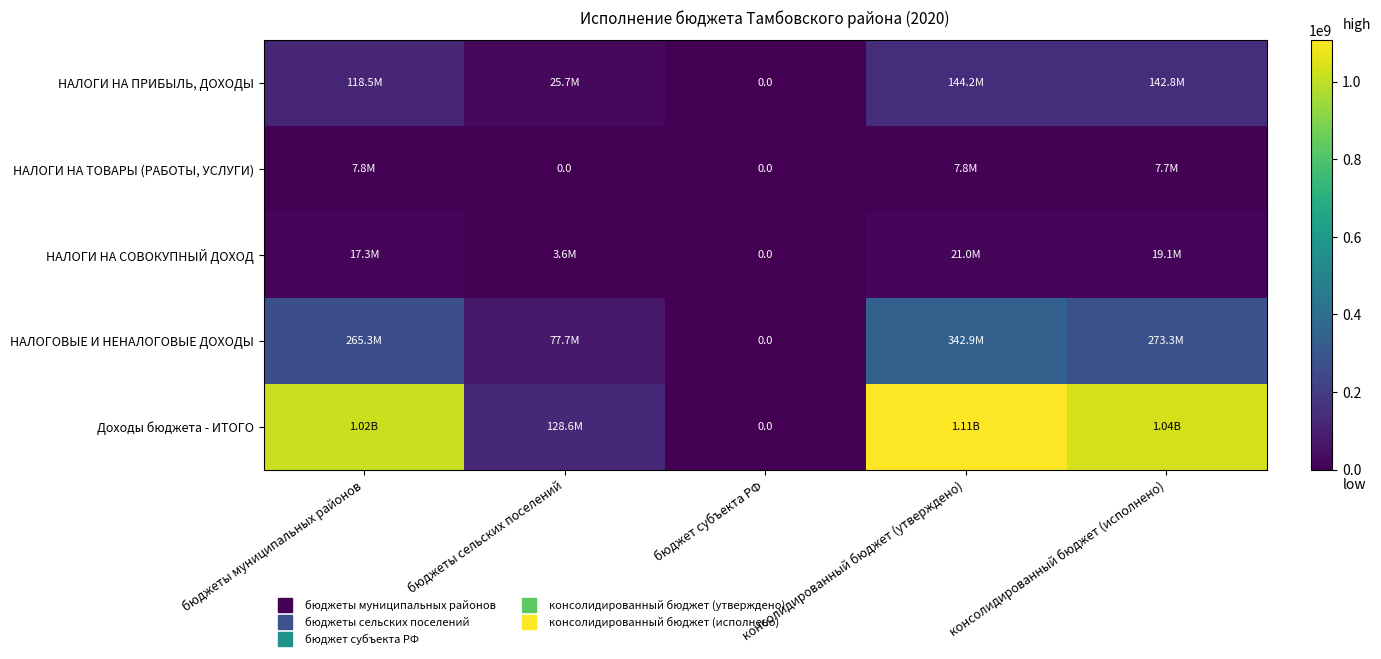

Which series has the largest total across all categories?

Доходы бюджета - ИТОГО